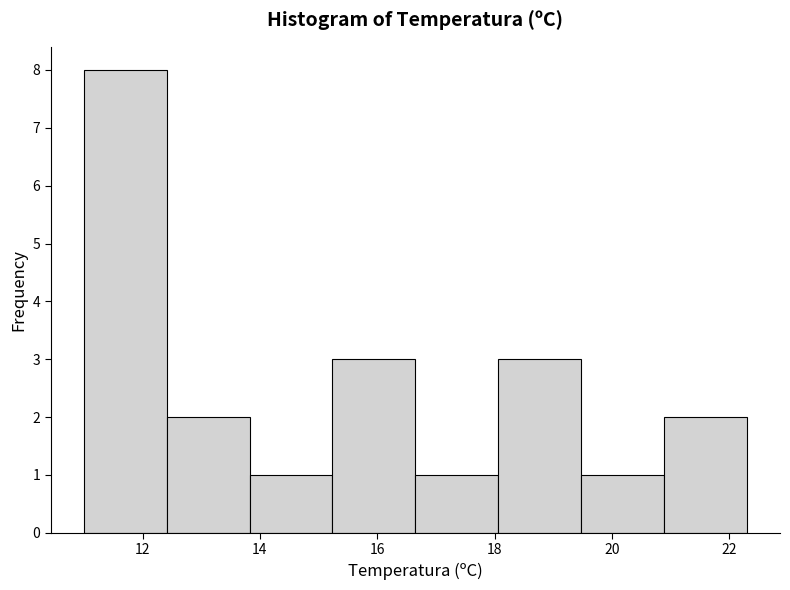

How tall is the bar that spans 12.4 to 13.8 on the x-axis? Neither the bar edges nor the heights are printed on the chart, so give them approximately, as read against the axes.

2